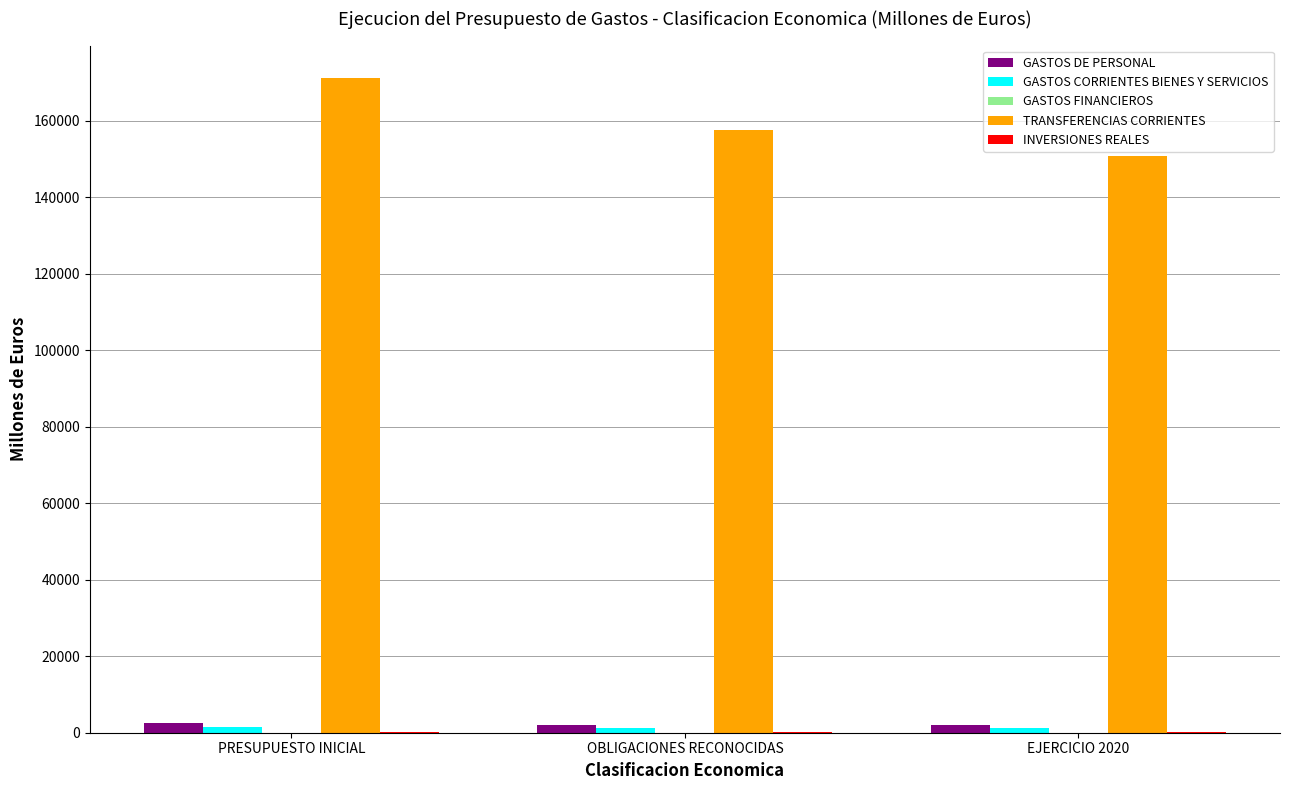

Where does the GASTOS DE PERSONAL series first go above 2147?

PRESUPUESTO INICIAL